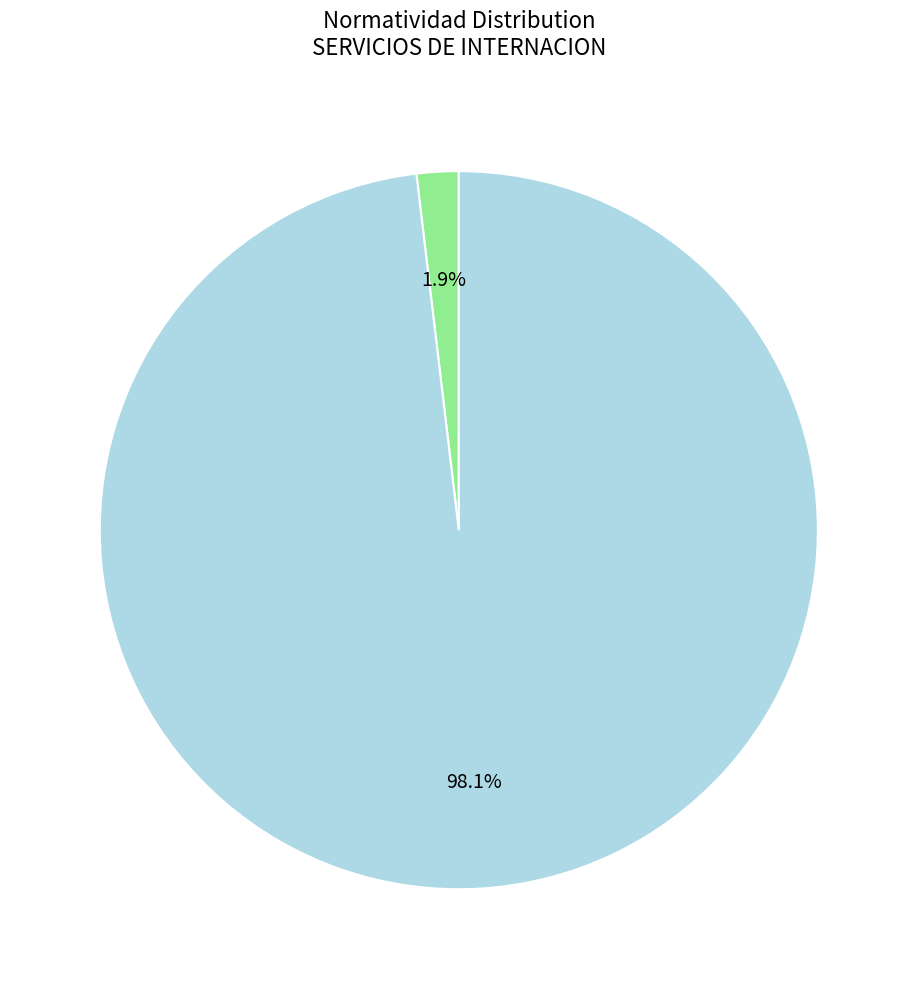

Is there a majority slice in this chart?

Yes